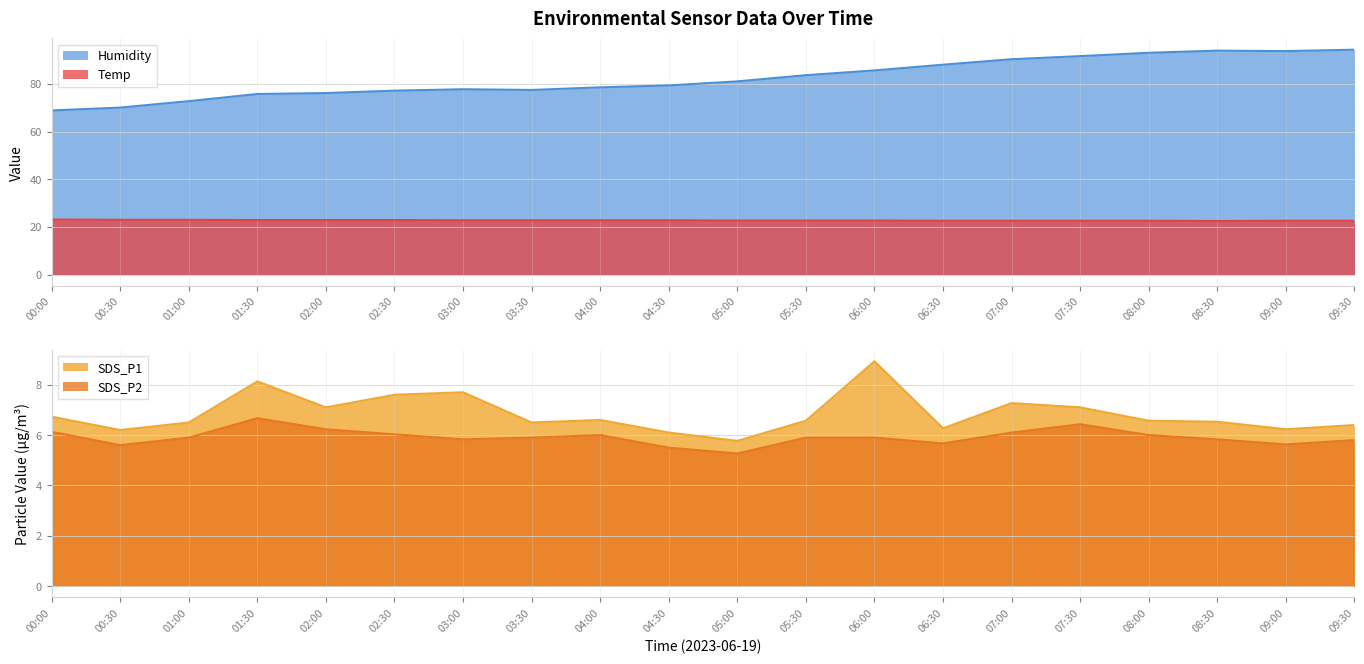

True or false: Humidity and SDS_P2 cross at least once.

False